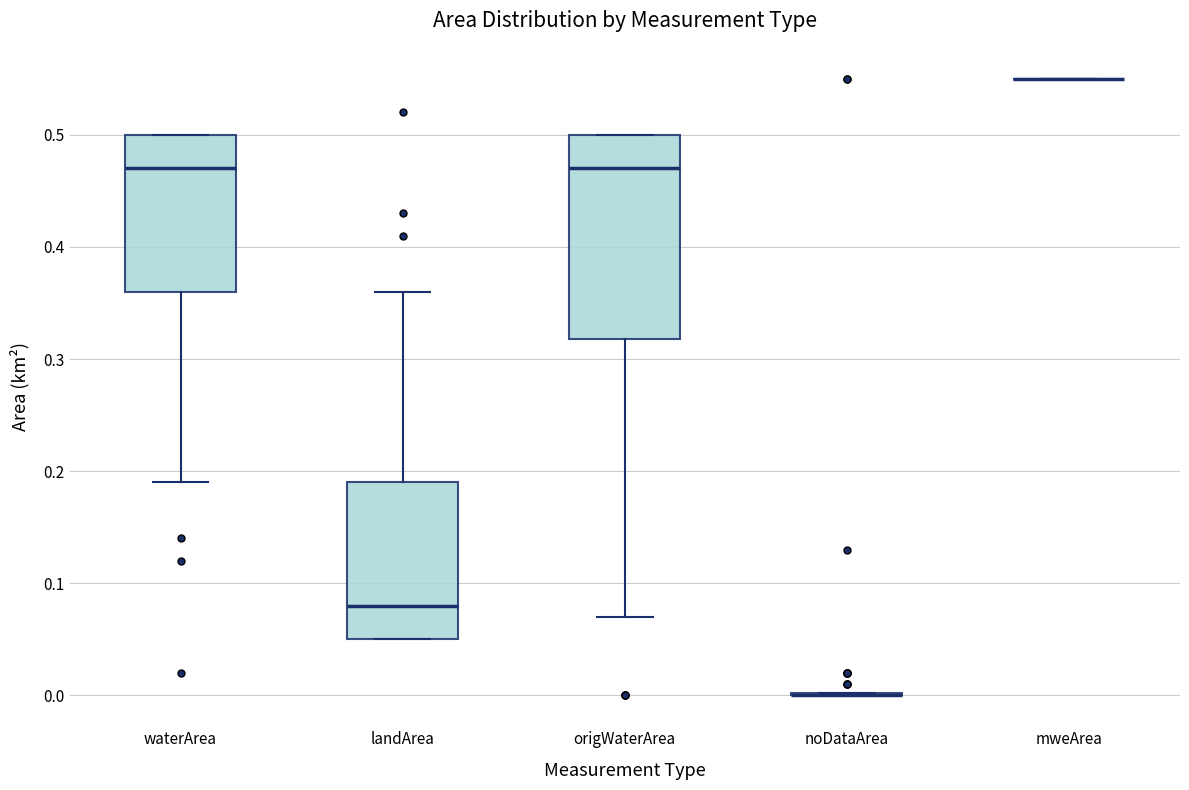

Comparing the boxes themselves (not the whiskers), which one is the tallest?

origWaterArea